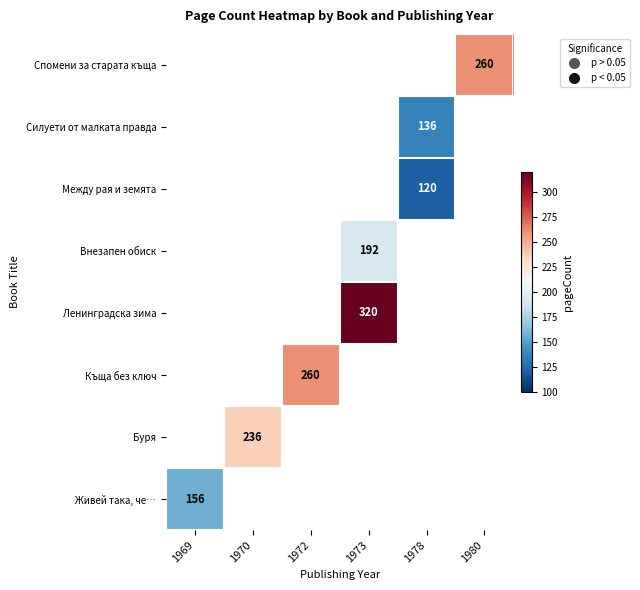

Is it true that Буря equals 112 at 1970?

False